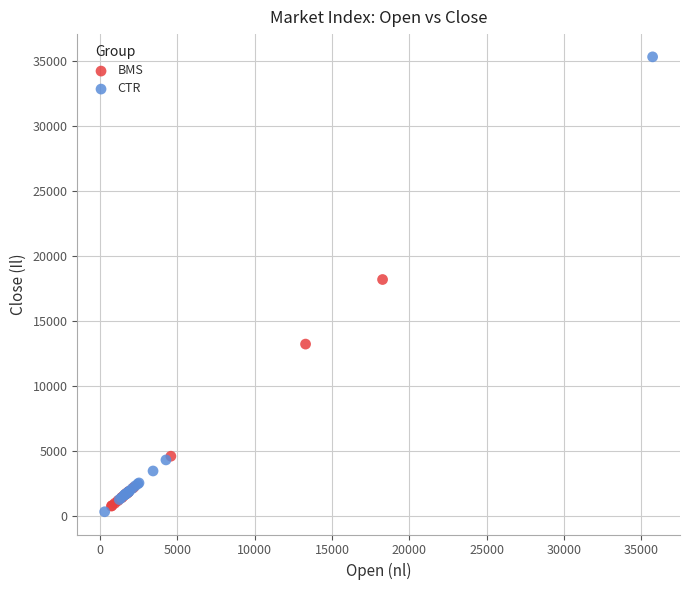

Which series has the largest Y range (max minus min)?

CTR